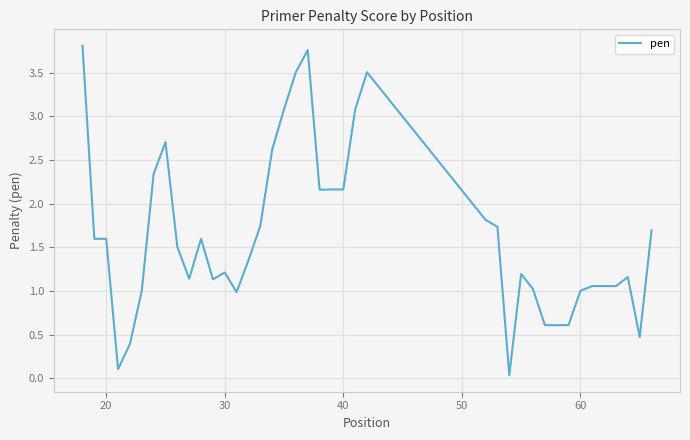

True or false: the data has more than 1 interior local peaks.

True